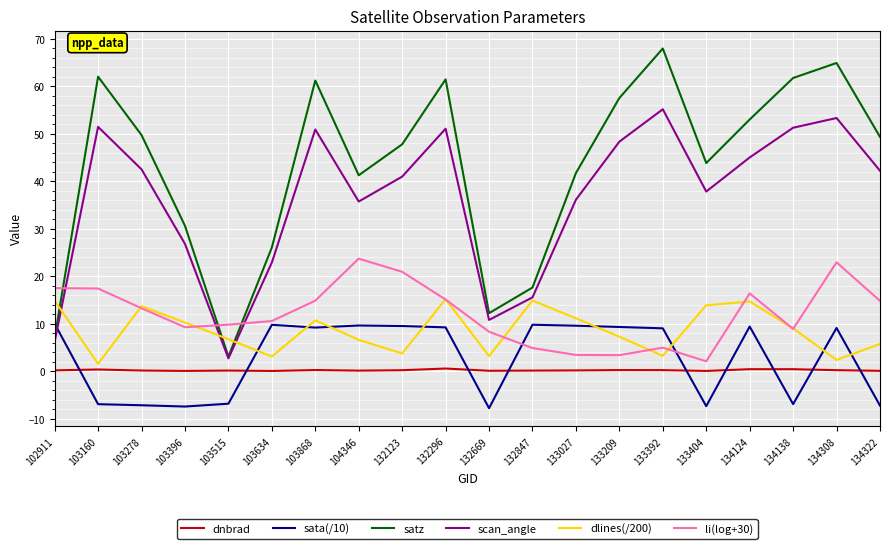

Which category has the highest value across all series?

133392